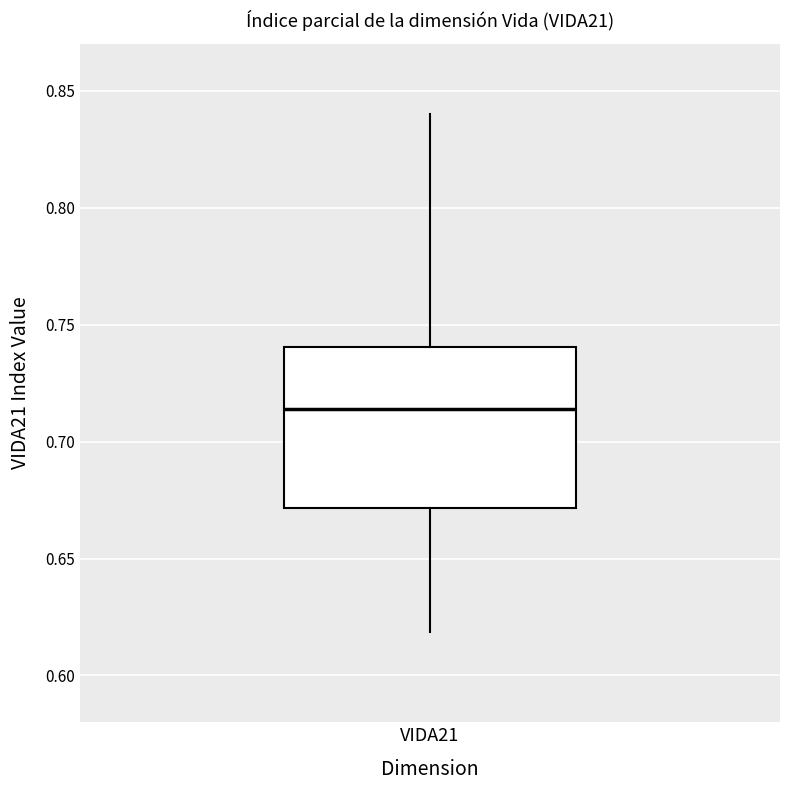

Read this box plot against the y-axis: the position of the median line, the range covered by the box, and the ends of both whiskers. The values are not printed on the chart, so give them approximately, as read against the axis.

median 0.715, box 0.670 to 0.740, whiskers 0.620 to 0.840